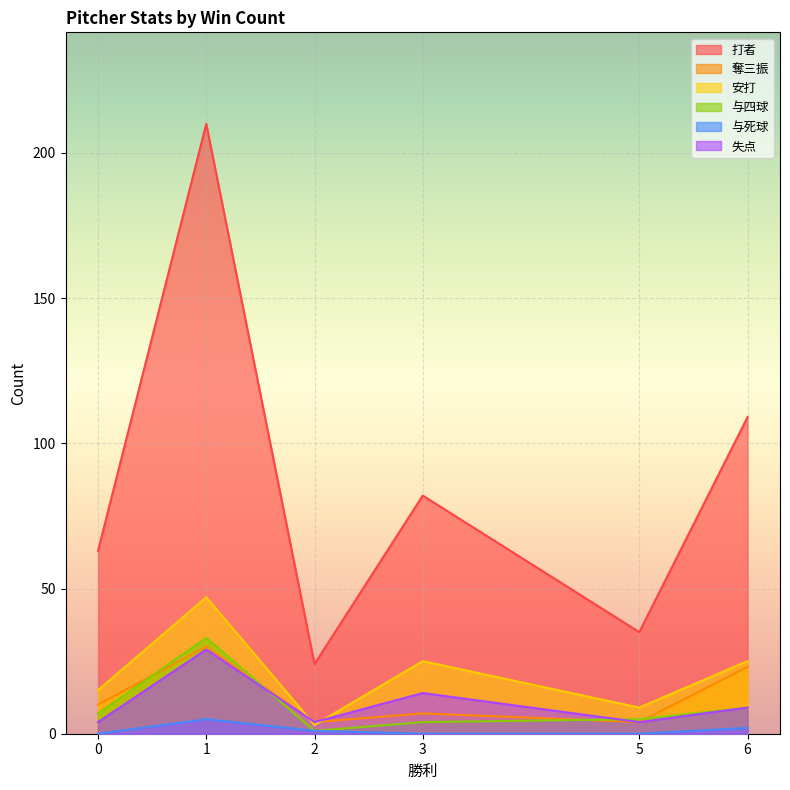

What is the value of the 与四球 point at the 5th from the left?

5